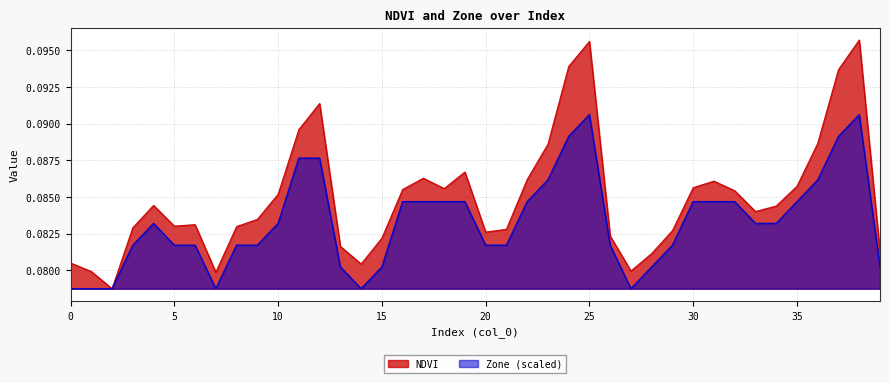

How many lines are shown in the chart?

2